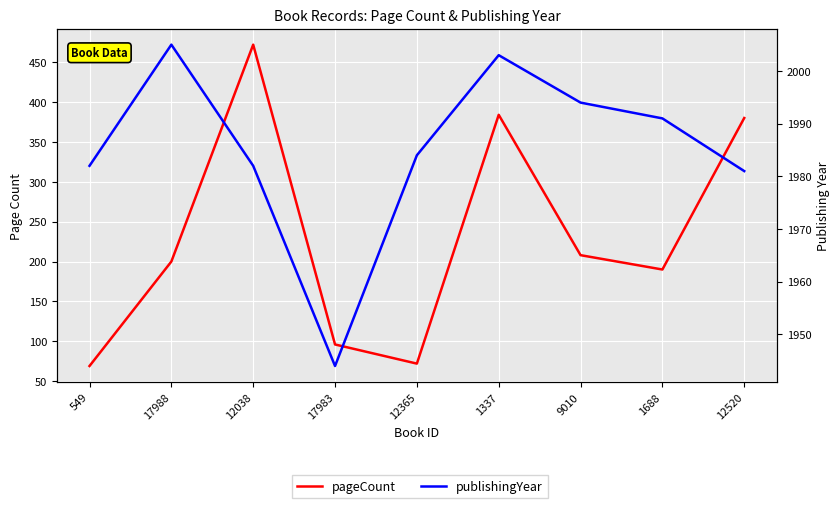

Rank the series at 12365 from highest to lowest value.

publishingYear, pageCount